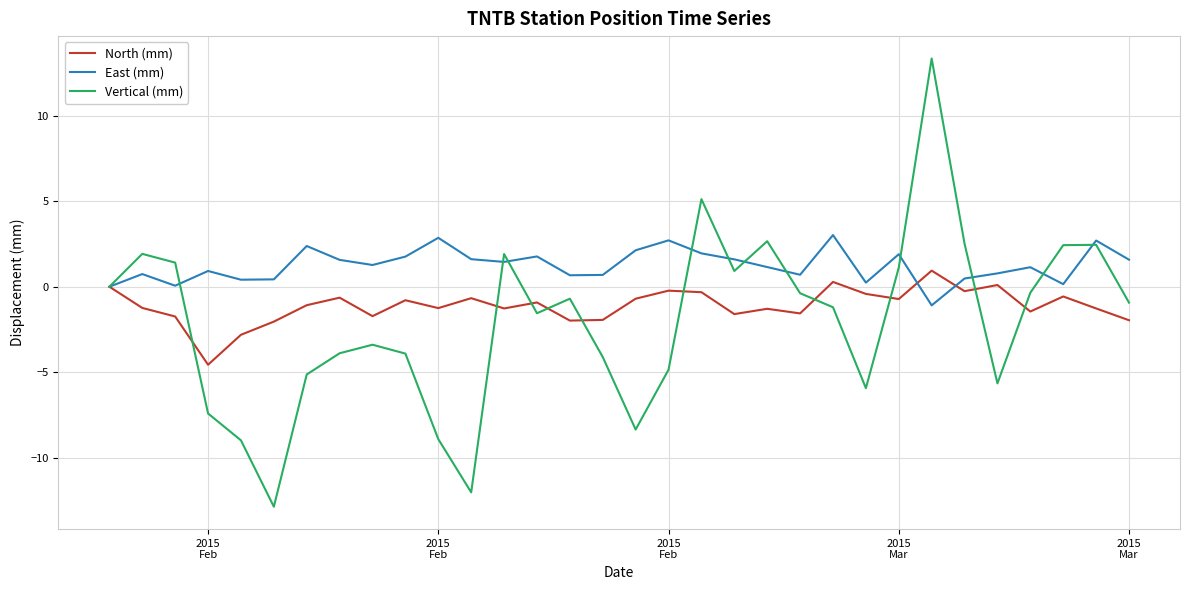

List the series in order of their peak value, highest first.

Vertical (mm), East (mm), North (mm)